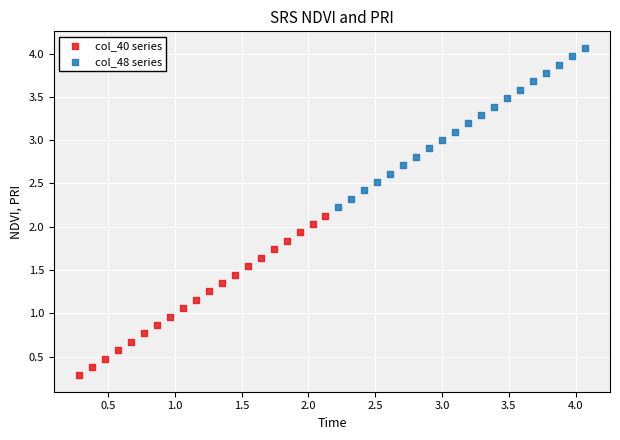

Which series has the widest spread of Y values?

col_40 series